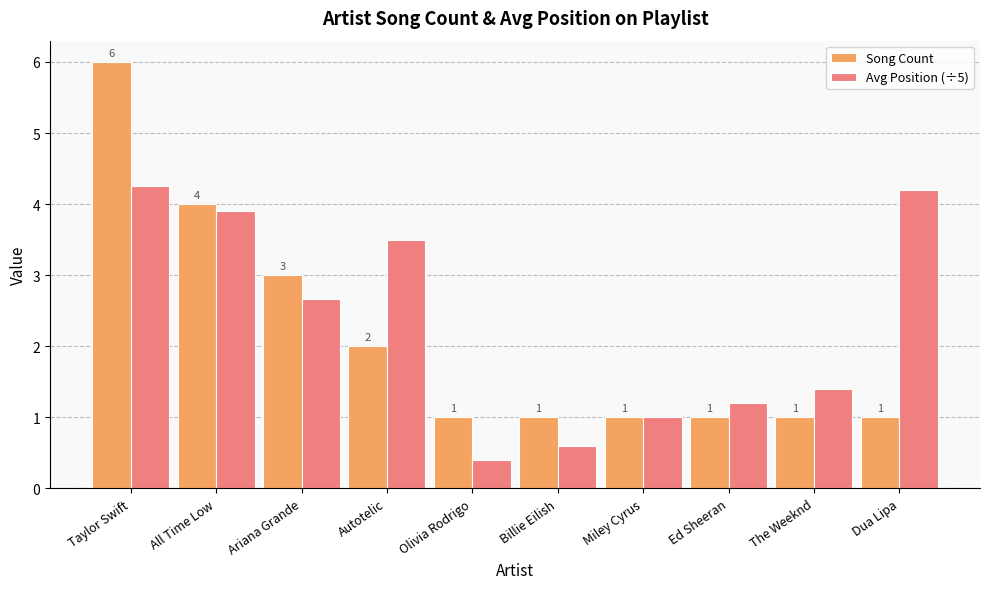

Which label corresponds to the smallest value in the chart?

Olivia Rodrigo